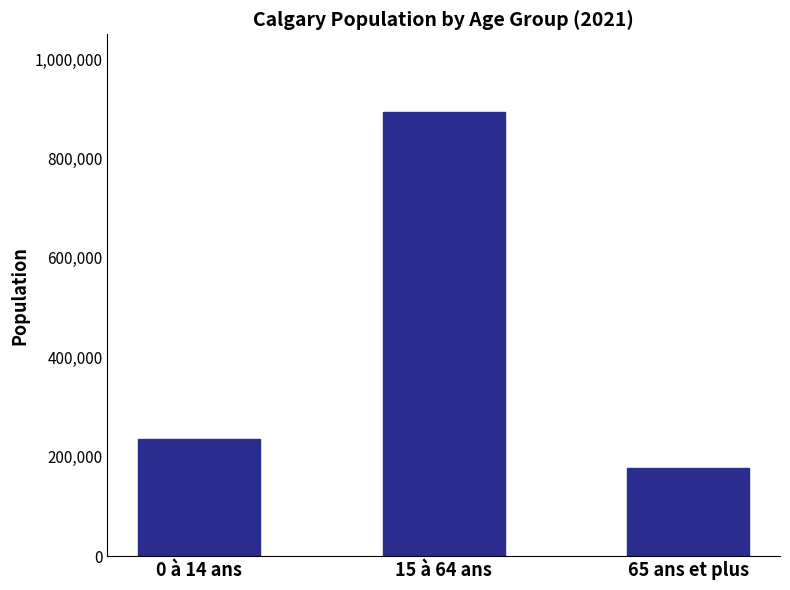

What is the label of the 3rd bar from the left?

65 ans et plus